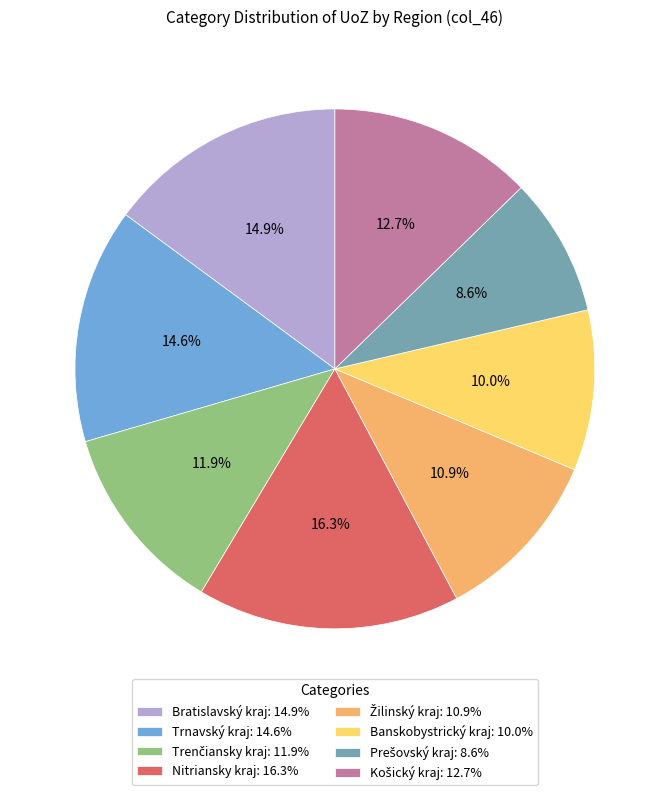

Is there any slice that represents more than half of the pie?

No